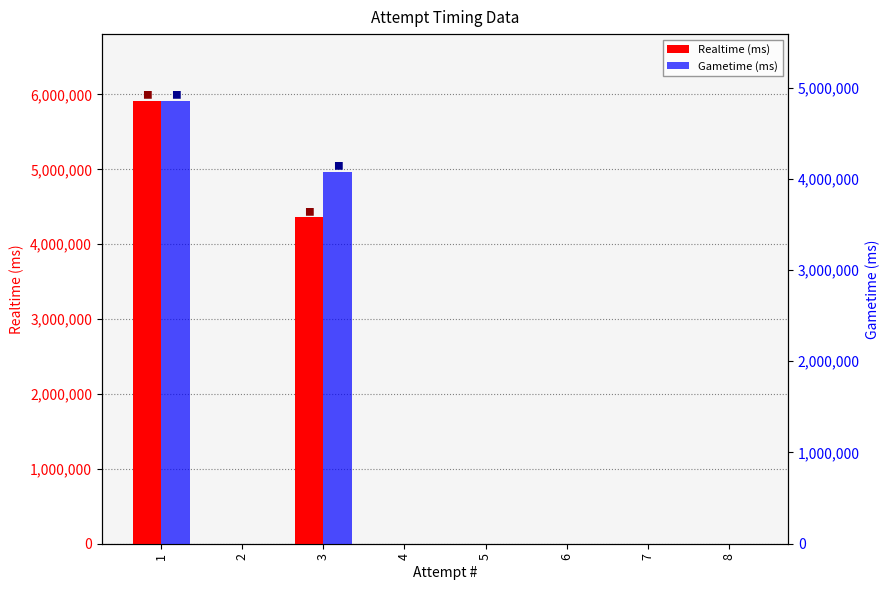

What is the average value of the Realtime (ms) series?

1285462